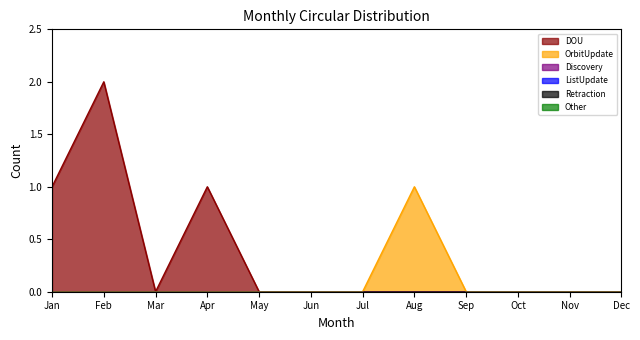

Rank the series by their maximum value, from lowest to highest.

Discovery, ListUpdate, Retraction, Other, OrbitUpdate, DOU